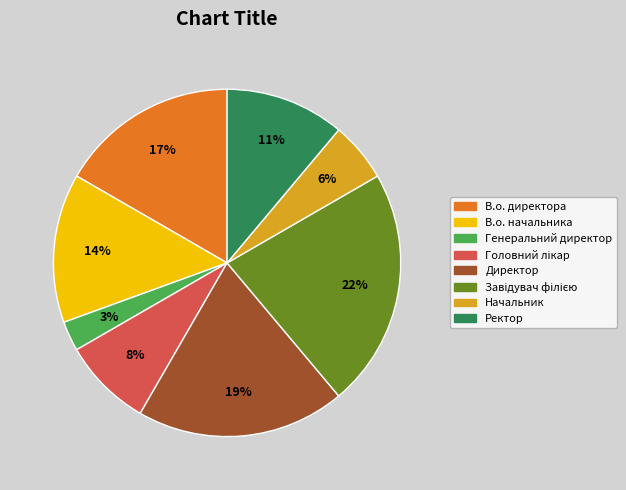

To the nearest percent, what is the difference between the largest and smallest slice percentages?

19%